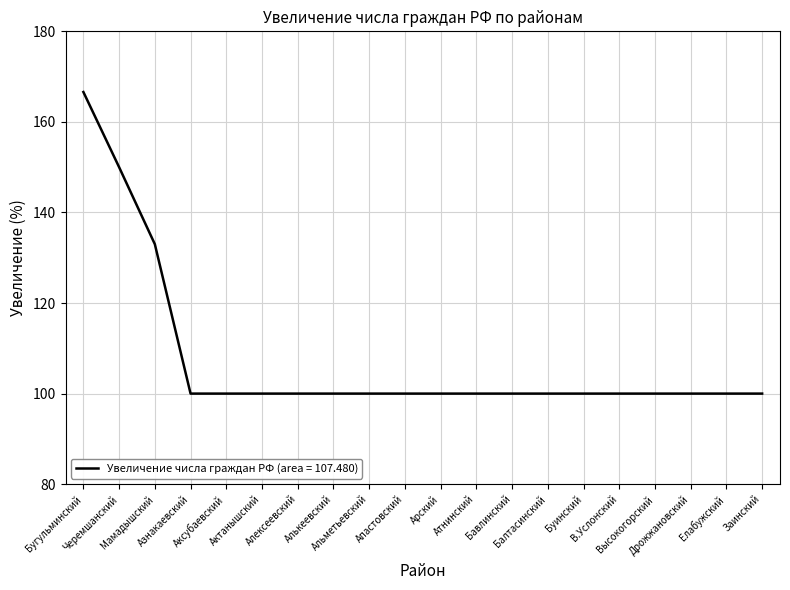

What is the maximum value shown in the chart?

166.6